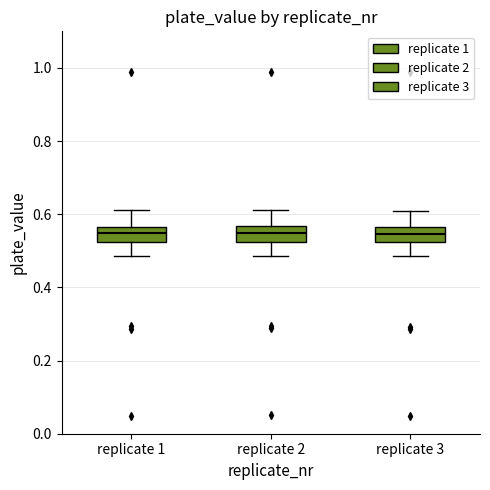

Where is the upper edge of the box for replicate 3 on the y-axis? The values are not printed on the chart, so give them approximately, as read against the axis.

0.56